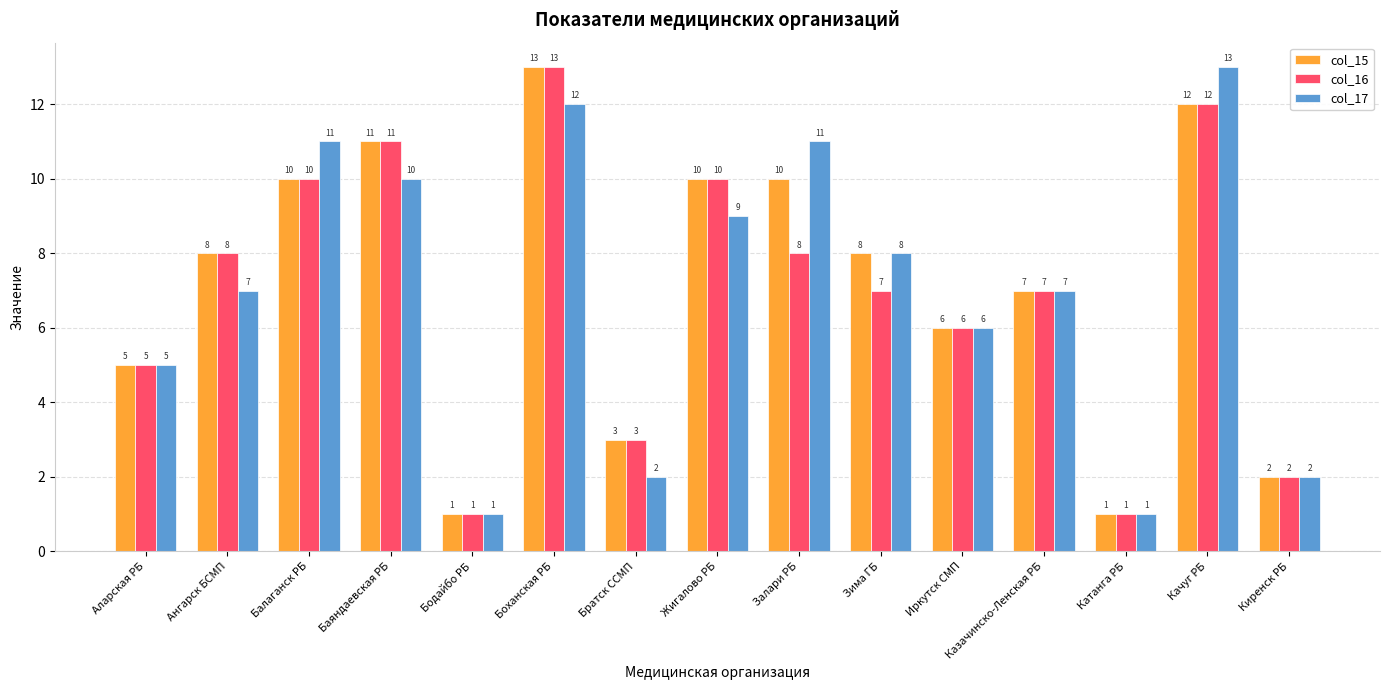

Is the value of col_15 at Казачинско-Ленская РБ greater than the value of col_17 at Баяндаевская РБ?

No